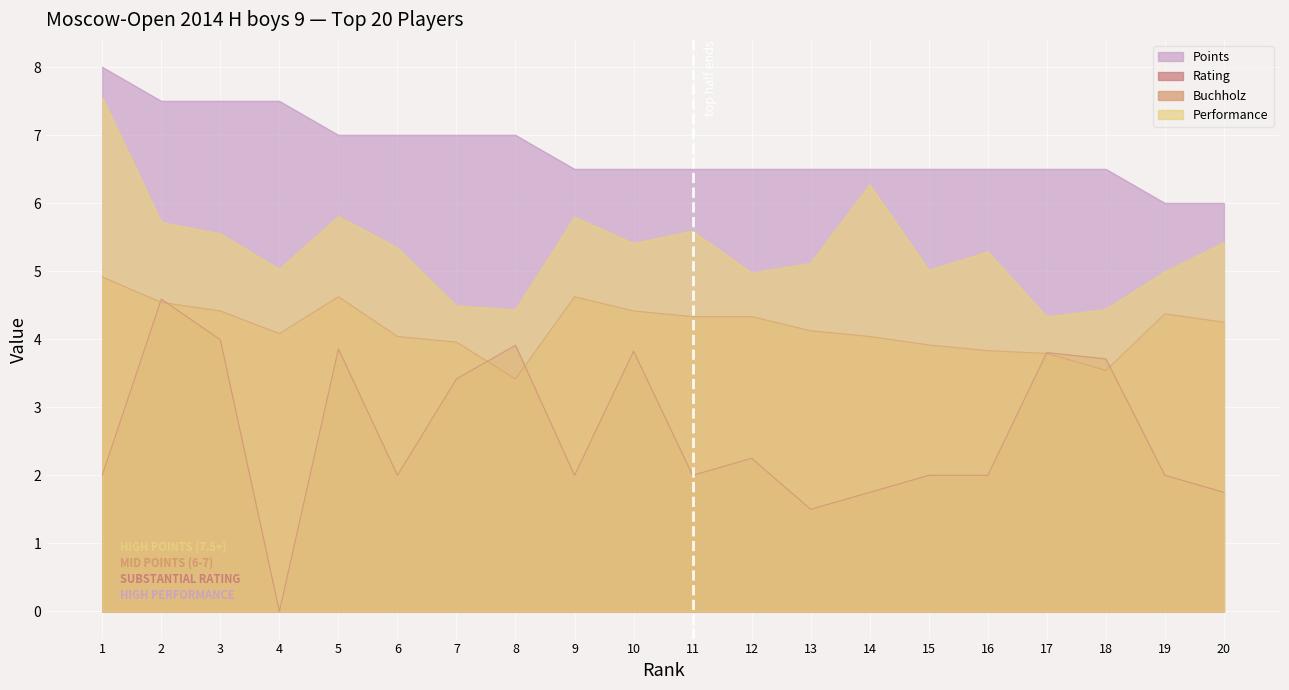

Which series changed the most between 3 and 20?

Rating